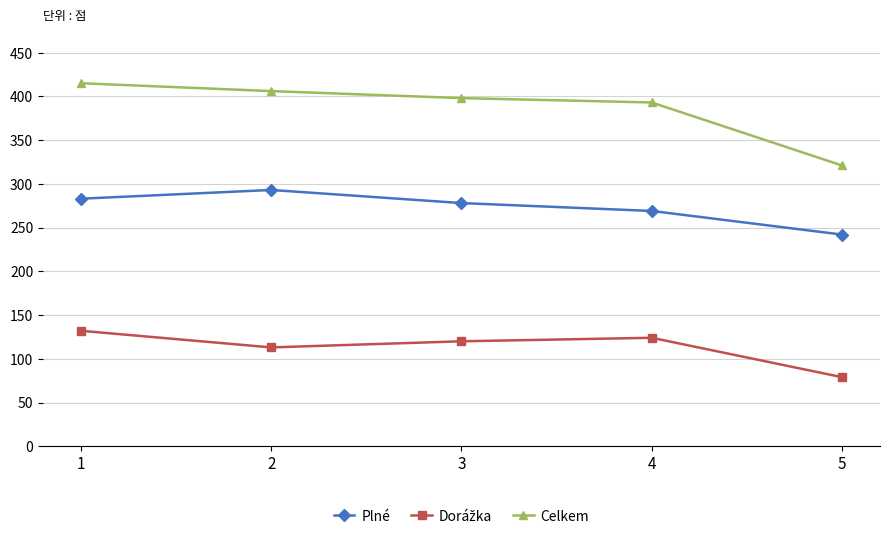

The Plné series shows 283 at 1. True or false?

True